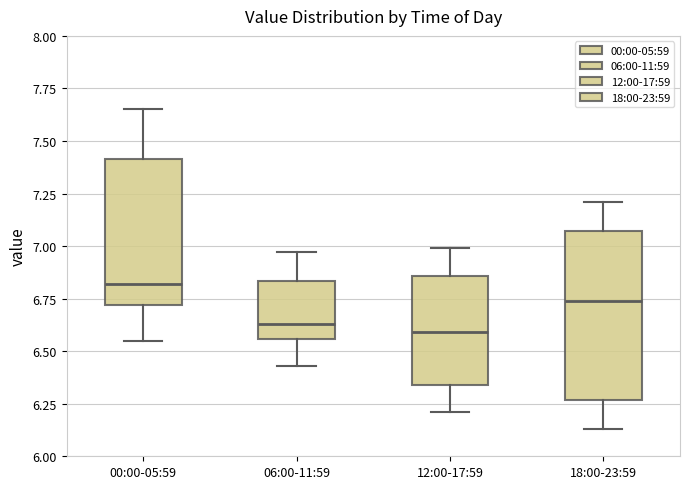

Which box has the highest median line?

00:00-05:59